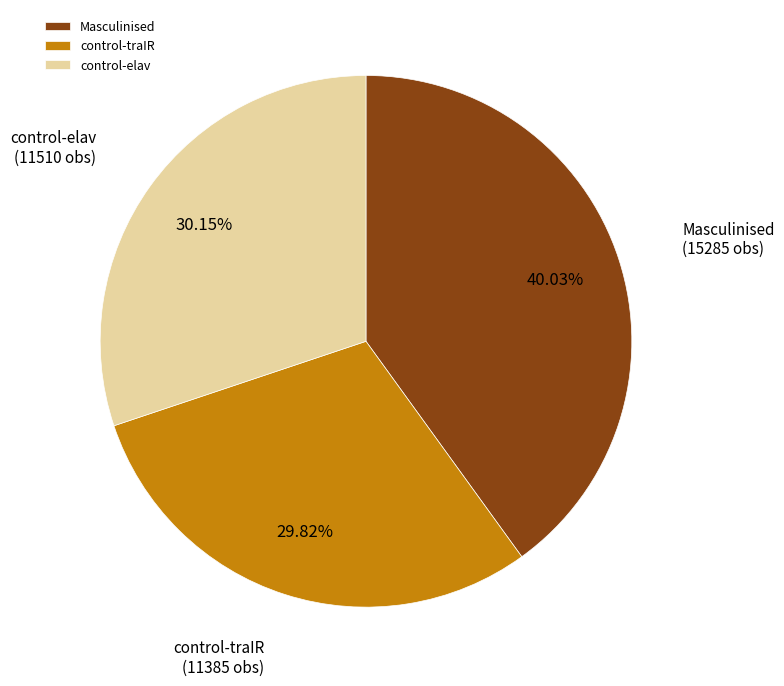

Between Masculinised and control-traIR, which is larger?

Masculinised